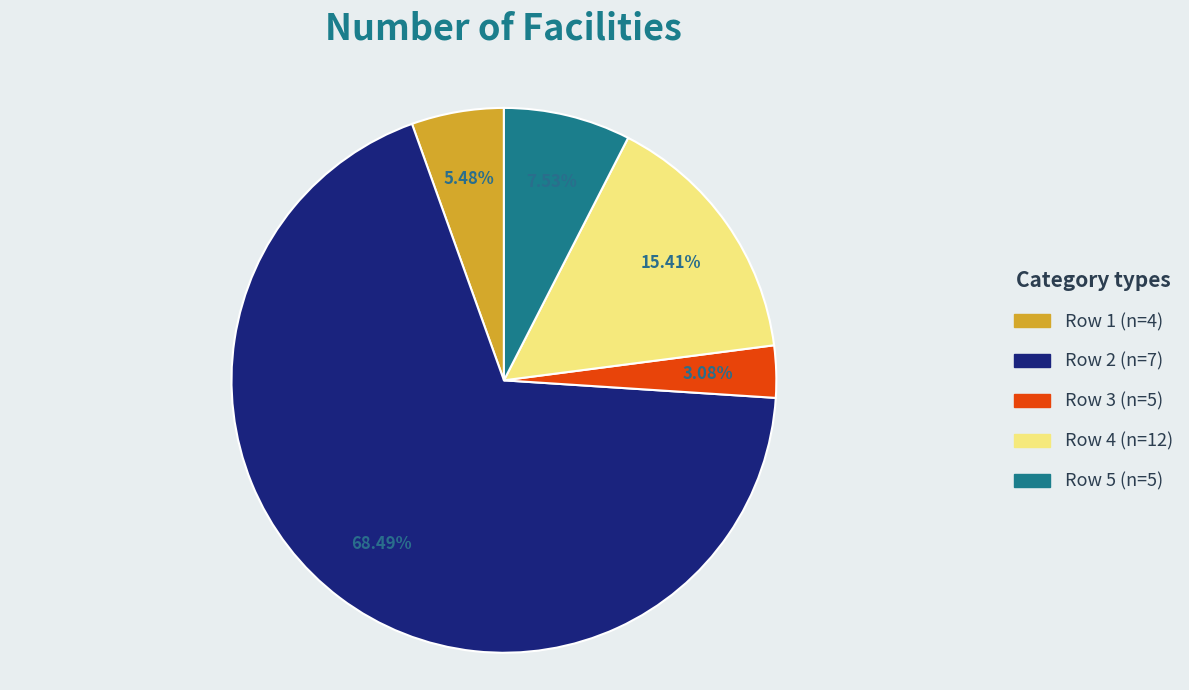

Which has a higher value, Row 4 (n=12) or Row 3 (n=5)?

Row 4 (n=12)